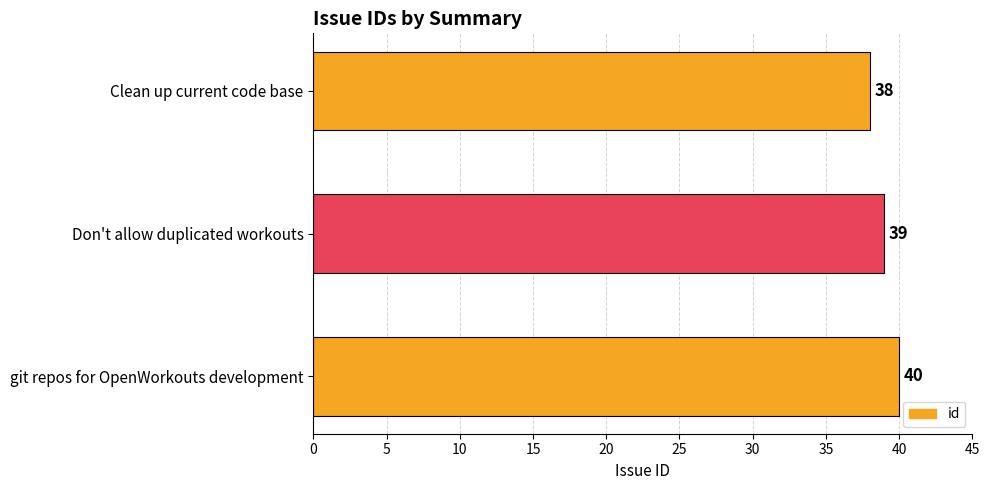

List the labels in order of value, smallest first.

Clean up current code base, Don't allow duplicated workouts, git repos for OpenWorkouts development